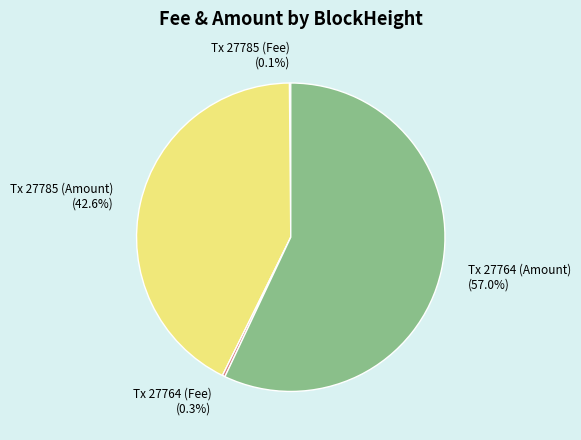

What is the total percentage of Tx 27764 (Amount) (57.0%) and Tx 27764 (Fee) (0.3%)?

57.3%